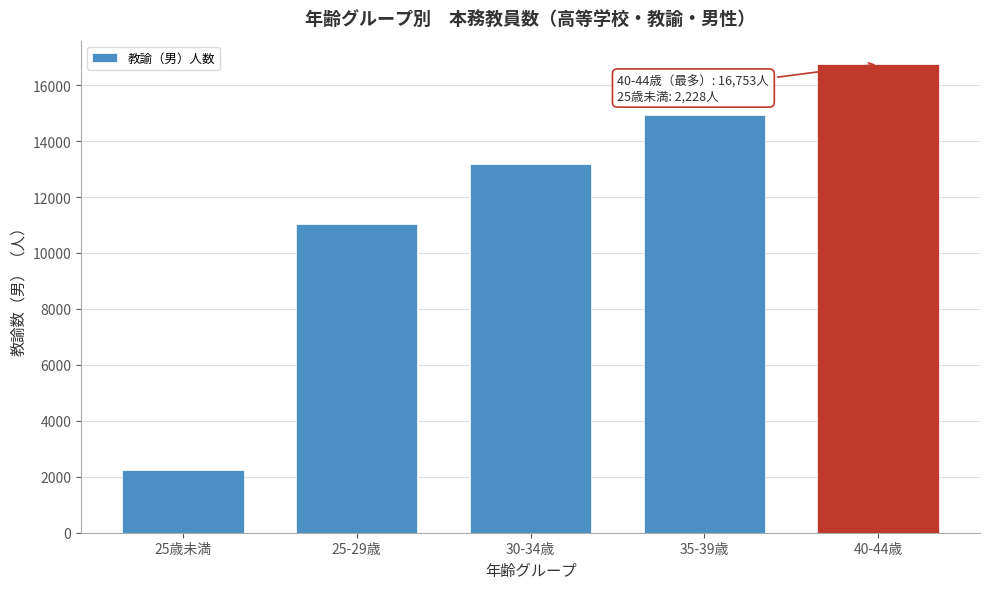

Reading left to right, what are all the values shown in this chart?

25歳未満=2228	25-29歳=11039	30-34歳=13198	35-39歳=14945	40-44歳=16753